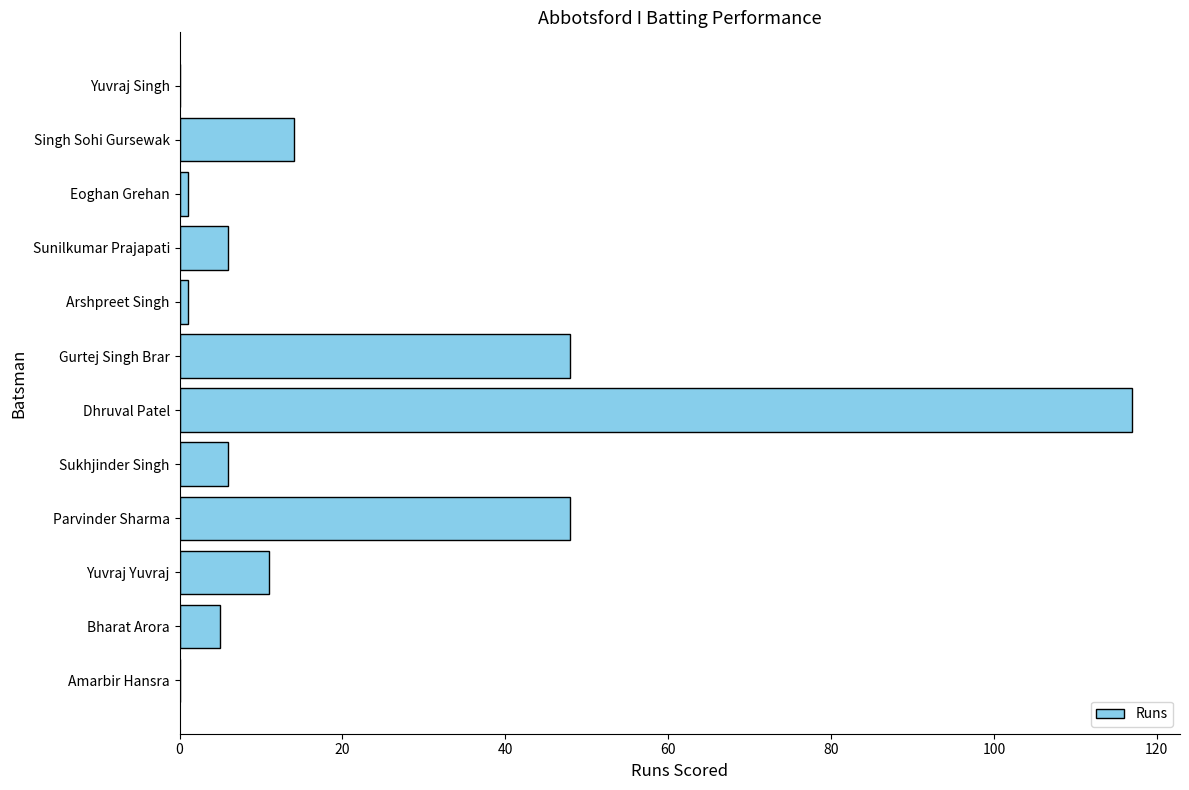

Reading bottom to top, list all the values displayed in this chart.

Amarbir Hansra=0	Bharat Arora=5	Yuvraj Yuvraj=11	Parvinder Sharma=48	Sukhjinder Singh=6	Dhruval Patel=117	Gurtej Singh Brar=48	Arshpreet Singh=1	Sunilkumar Prajapati=6	Eoghan Grehan=1	Singh Sohi Gursewak=14	Yuvraj Singh=0